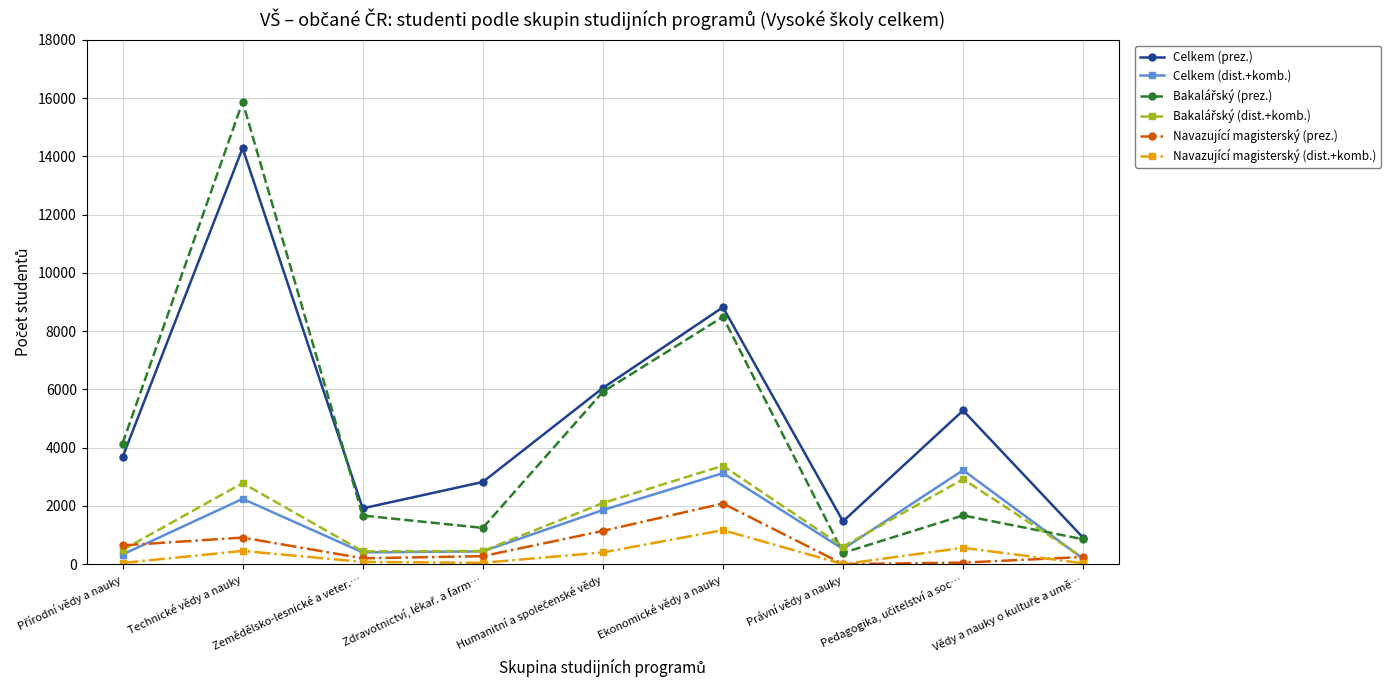

Where is the first local maximum for Celkem (dist.+komb.)?

Technické vědy a nauky